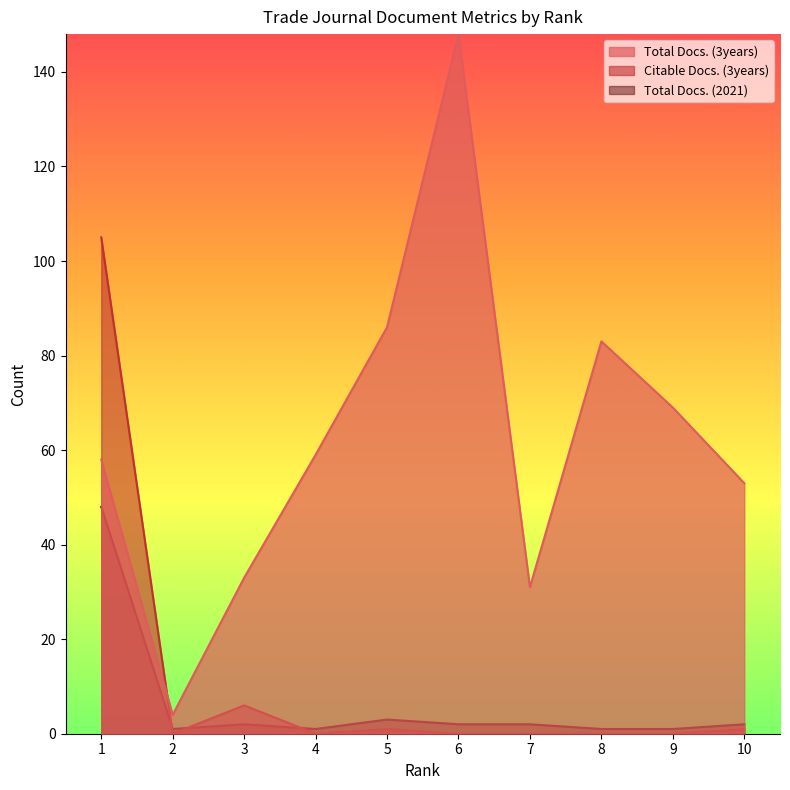

What is the difference between the maximum and minimum values in the Total Docs. (3years) series?

144